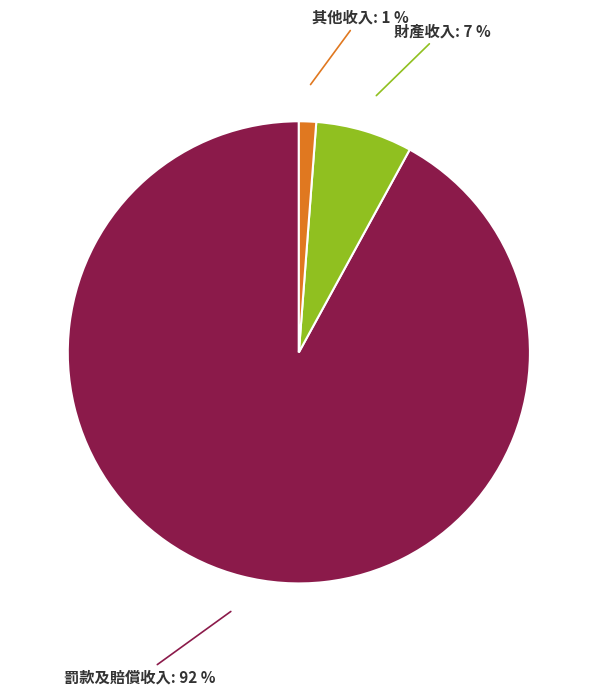

How many slices are in this pie chart?

3